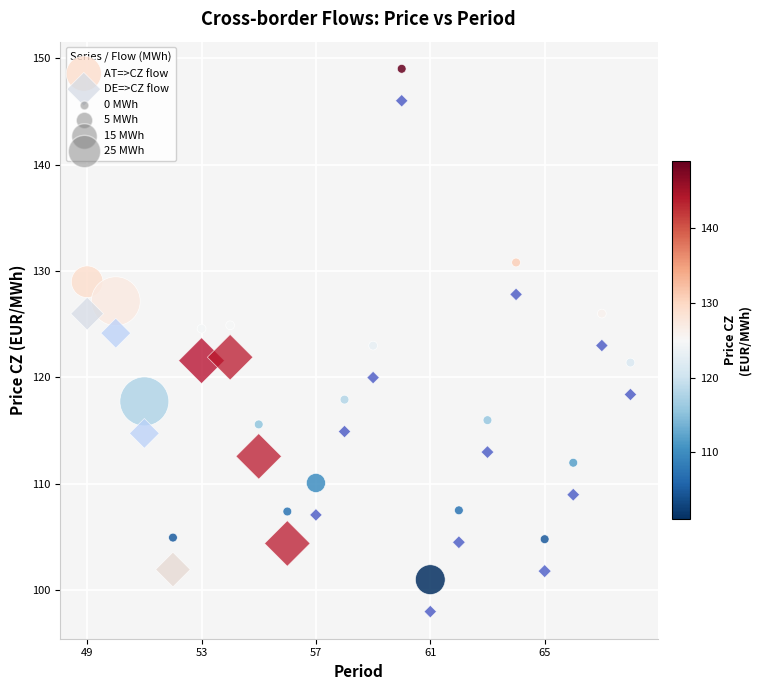

Which series contains the highest Y value?

AT=>CZ flow